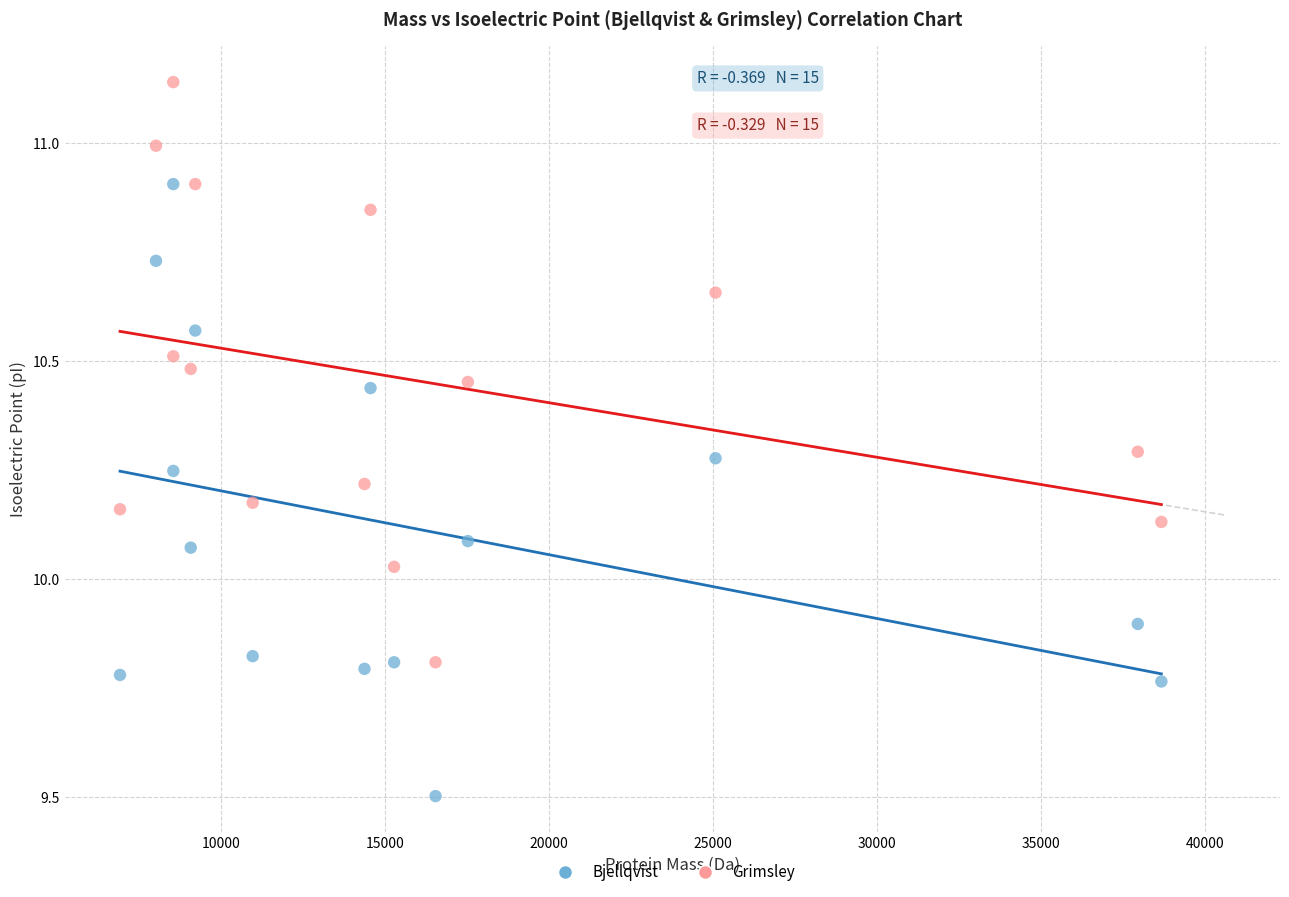

Across all data points, what is the range of X values (max minus min)?

31764.1